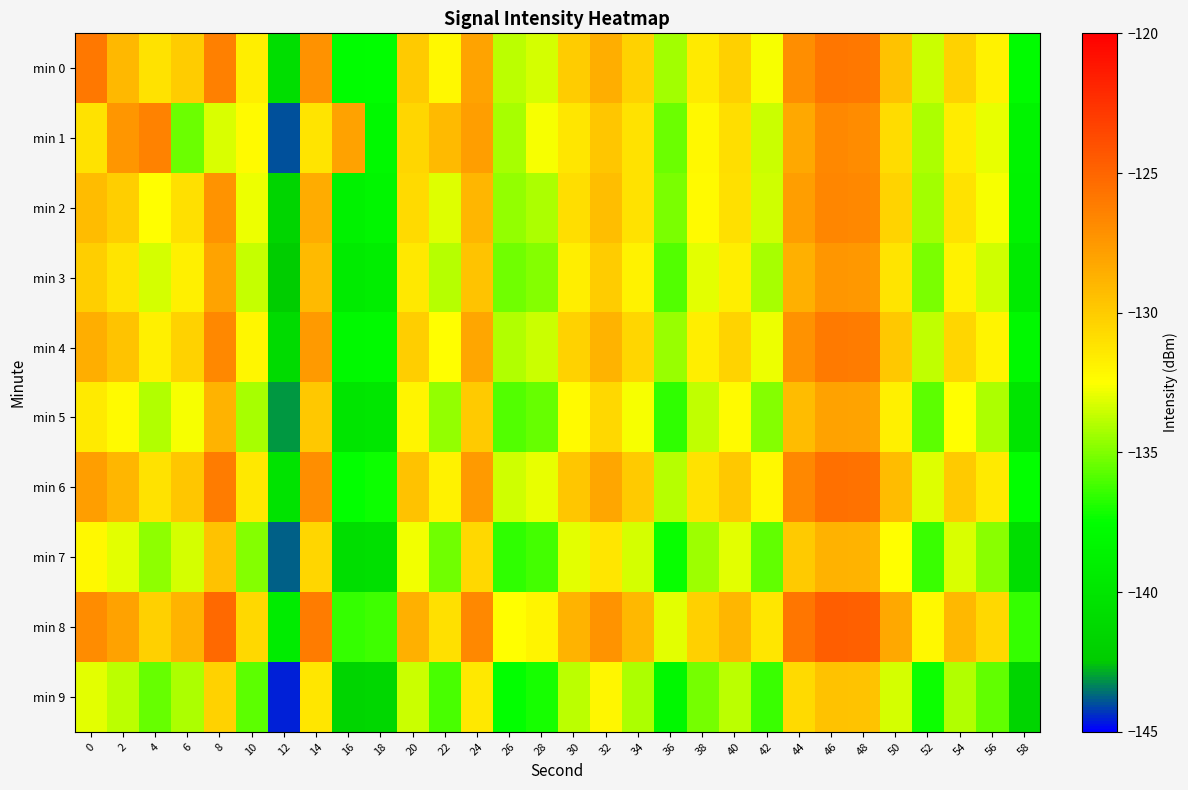

Reading left to right, extract all data points from this chart.

min 0: 0=-125.9	2=-129.1	4=-131.1	6=-130.1	8=-126.3	10=-131.7	12=-140.7	14=-127.2	16=-137.7	18=-137.5	20=-129.9	22=-132.2	24=-128.1	26=-133.8	28=-133.3	30=-130.0	32=-128.5	34=-130.3	36=-134.3	38=-131.5	40=-130.2	42=-132.6	44=-127.0	46=-125.8	48=-125.9	50=-129.6	52=-133.5	54=-130.3	56=-131.8	58=-137.8
min 1: 0=-131.1	2=-127.3	4=-126.4	6=-135.4	8=-133.2	10=-132.2	12=-144.0	14=-131.1	16=-128.0	18=-138.0	20=-130.5	22=-129.1	24=-127.8	26=-134.2	28=-132.6	30=-131.3	32=-129.7	34=-131.1	36=-135.4	38=-132.2	40=-130.9	42=-133.5	44=-128.3	46=-126.7	48=-126.9	50=-130.8	52=-134.1	54=-131.6	56=-132.9	58=-138.5
min 2: 0=-129.2	2=-130.1	4=-132.5	6=-131.0	8=-127.3	10=-132.8	12=-141.5	14=-128.4	16=-138.7	18=-138.3	20=-130.7	22=-133.1	24=-128.9	26=-134.6	28=-134.1	30=-130.9	32=-129.3	34=-131.1	36=-135.1	38=-132.3	40=-131.0	42=-133.4	44=-127.8	46=-126.6	48=-126.7	50=-130.4	52=-134.3	54=-131.1	56=-132.6	58=-138.6
min 3: 0=-130.1	2=-131.2	4=-133.3	6=-131.8	8=-128.1	10=-133.6	12=-142.3	14=-129.1	16=-139.4	18=-139.1	20=-131.4	22=-133.9	24=-129.6	26=-135.3	28=-134.9	30=-131.7	32=-130.0	34=-131.9	36=-135.9	38=-133.0	40=-131.7	42=-134.2	44=-128.6	46=-127.4	48=-127.5	50=-131.2	52=-135.1	54=-131.9	56=-133.4	58=-139.4
min 4: 0=-128.5	2=-129.6	4=-131.8	6=-130.3	8=-126.7	10=-132.1	12=-140.9	14=-127.6	16=-138.0	18=-137.9	20=-130.1	22=-132.5	24=-128.2	26=-134.0	28=-133.5	30=-130.3	32=-128.8	34=-130.5	36=-134.5	38=-131.7	40=-130.4	42=-132.8	44=-127.2	46=-126.0	48=-126.1	50=-129.8	52=-133.7	54=-130.5	56=-132.0	58=-138.0
min 5: 0=-131.5	2=-132.3	4=-134.0	6=-132.6	8=-128.8	10=-134.2	12=-143.1	14=-129.8	16=-140.0	18=-139.8	20=-132.0	22=-134.6	24=-129.9	26=-135.9	28=-135.5	30=-132.3	32=-130.6	34=-132.6	36=-136.6	38=-133.7	40=-132.3	42=-134.9	44=-129.2	46=-128.0	48=-128.1	50=-131.8	52=-135.7	54=-132.5	56=-134.1	58=-140.0
min 6: 0=-127.8	2=-128.9	4=-131.1	6=-129.7	8=-126.1	10=-131.4	12=-140.2	14=-127.0	16=-137.4	18=-137.2	20=-129.5	22=-131.9	24=-127.6	26=-133.4	28=-132.9	30=-129.7	32=-128.2	34=-129.9	36=-133.9	38=-131.1	40=-129.8	42=-132.2	44=-126.7	46=-125.5	48=-125.6	50=-129.2	52=-133.1	54=-129.9	56=-131.5	58=-137.4
min 7: 0=-132.2	2=-133.0	4=-134.7	6=-133.3	8=-129.5	10=-134.9	12=-143.8	14=-130.5	16=-140.7	18=-140.5	20=-132.7	22=-135.3	24=-130.6	26=-136.6	28=-136.2	30=-133.0	32=-131.3	34=-133.3	36=-137.3	38=-134.4	40=-133.0	42=-135.6	44=-129.9	46=-128.7	48=-128.8	50=-132.5	52=-136.4	54=-133.2	56=-134.8	58=-140.7
min 8: 0=-126.9	2=-128.0	4=-130.2	6=-128.8	8=-125.2	10=-130.6	12=-139.3	14=-126.1	16=-136.5	18=-136.3	20=-128.6	22=-131.0	24=-126.7	26=-132.5	28=-132.0	30=-128.8	32=-127.3	34=-129.0	36=-133.0	38=-130.2	40=-128.9	42=-131.3	44=-125.8	46=-124.6	48=-124.7	50=-128.3	52=-132.2	54=-129.0	56=-130.6	58=-136.5
min 9: 0=-133.0	2=-133.8	4=-135.5	6=-134.1	8=-130.3	10=-135.7	12=-144.6	14=-131.3	16=-141.5	18=-141.3	20=-133.5	22=-136.1	24=-131.4	26=-137.4	28=-137.0	30=-133.8	32=-132.1	34=-134.1	36=-138.1	38=-135.2	40=-133.8	42=-136.4	44=-130.7	46=-129.5	48=-129.6	50=-133.3	52=-137.2	54=-134.0	56=-135.6	58=-141.5